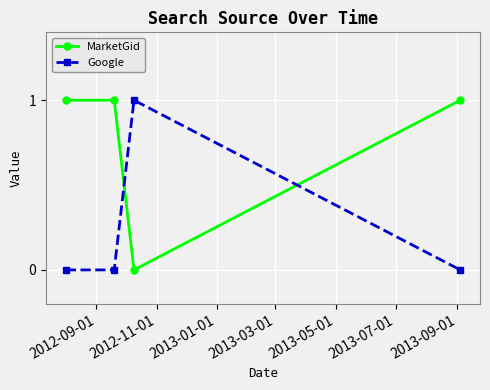

Reading right to left, what are all the values shown in this chart?

MarketGid: 1	0	1	1
Google: 0	1	0	0